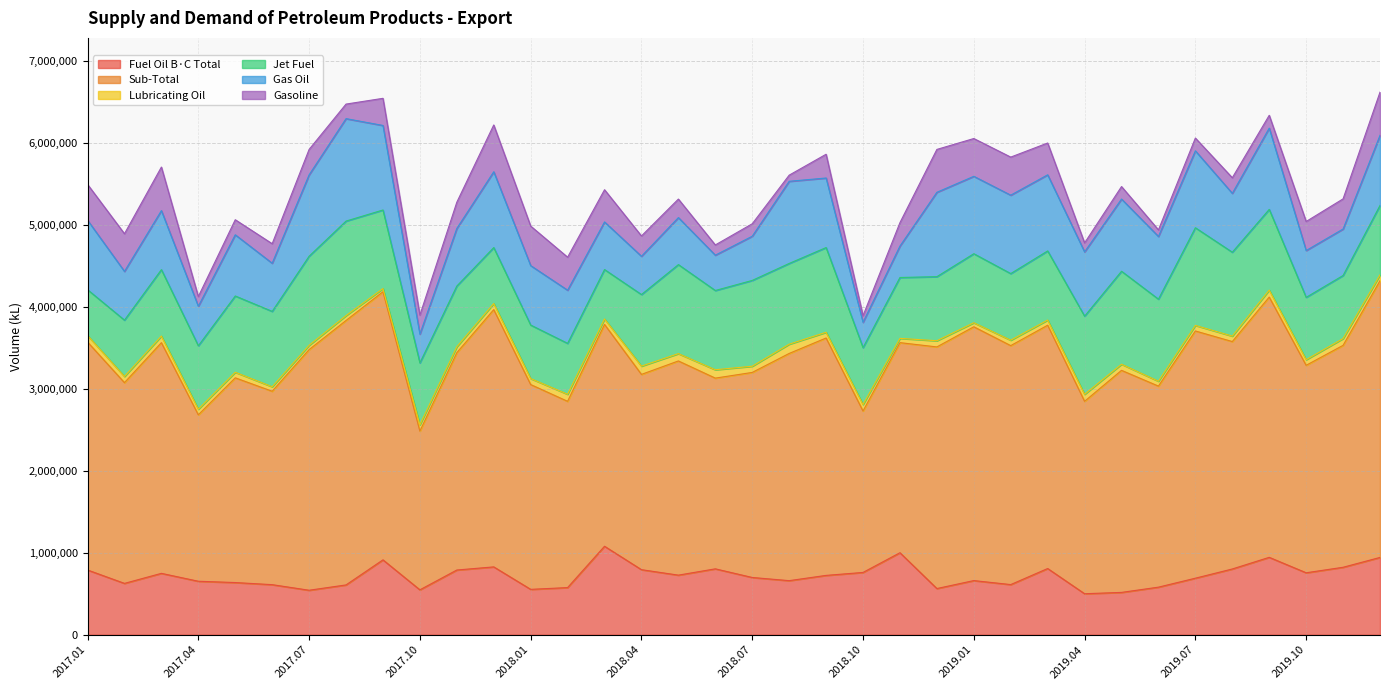

True or false: Jet Fuel and Sub-Total cross at least once.

False